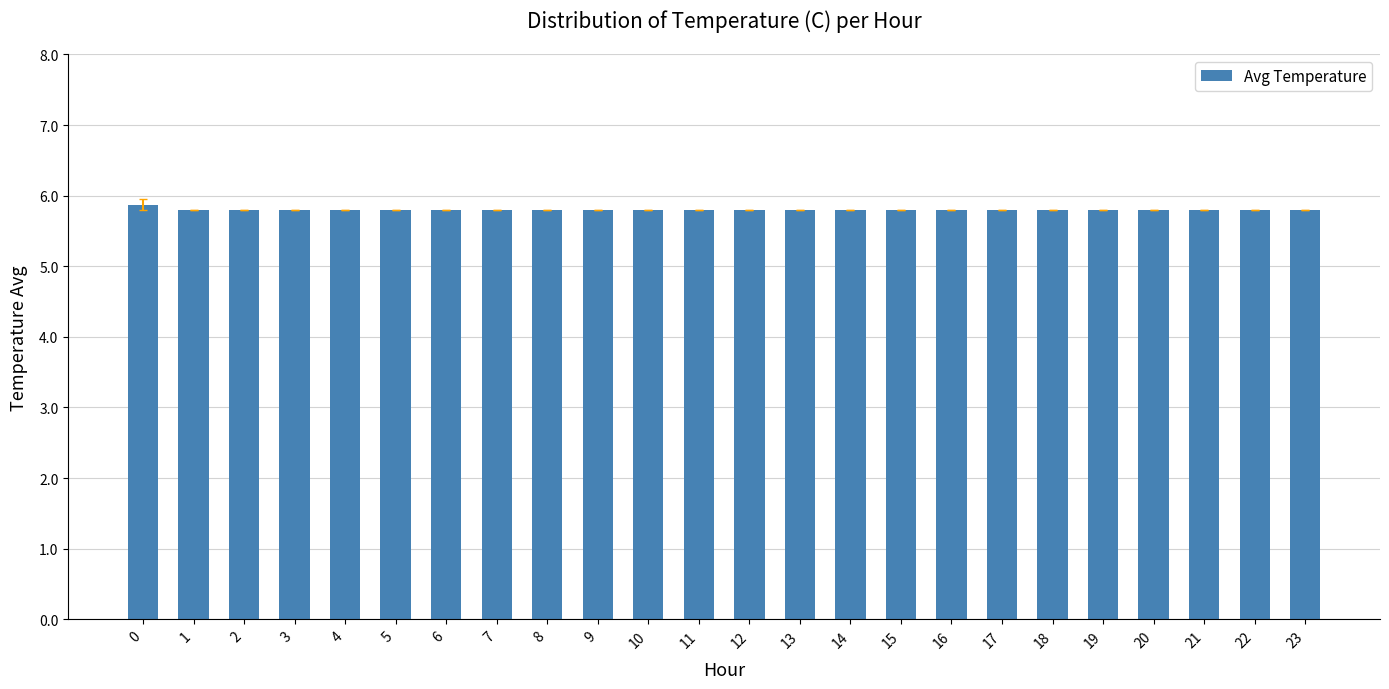

What is the value of the 4th bar from the left?

5.8